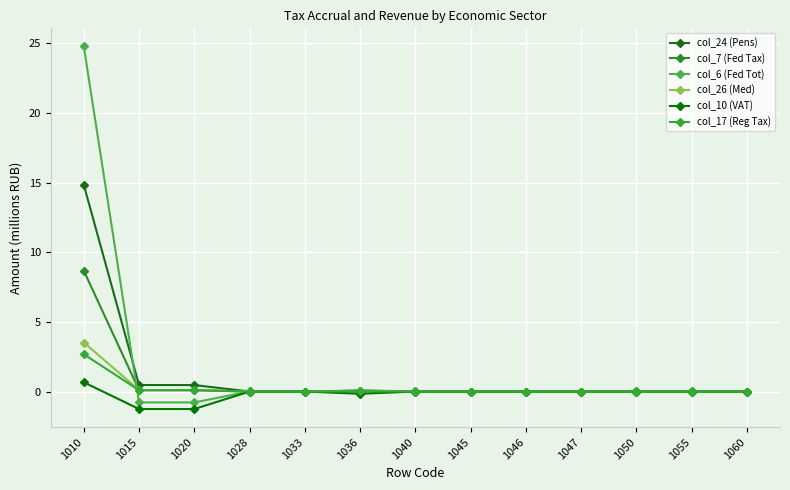

Is this an area chart (filled region under the line)?

No